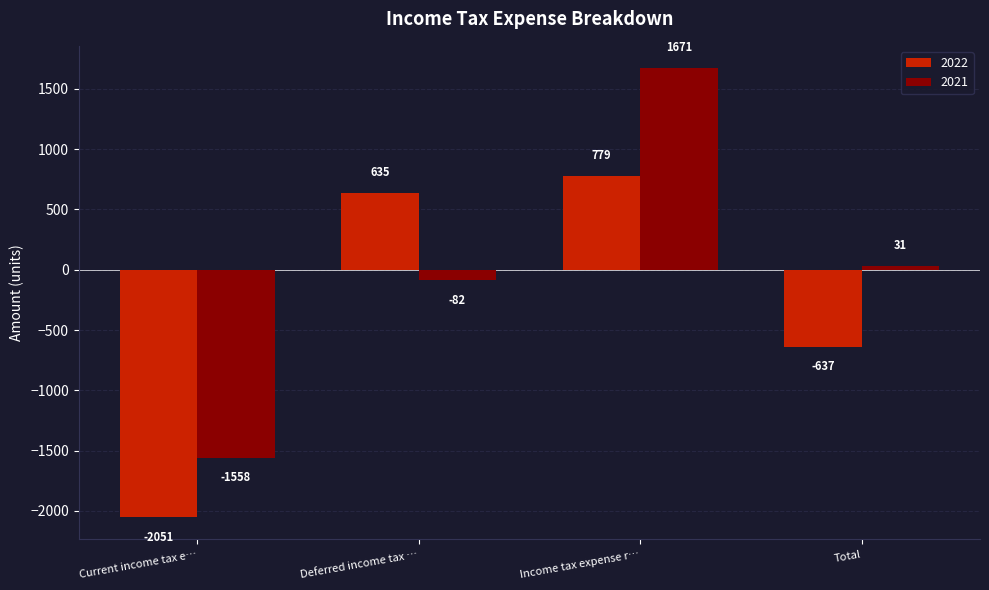

What is the sum of the 2021 values at Current income tax e… and Total?

-1527